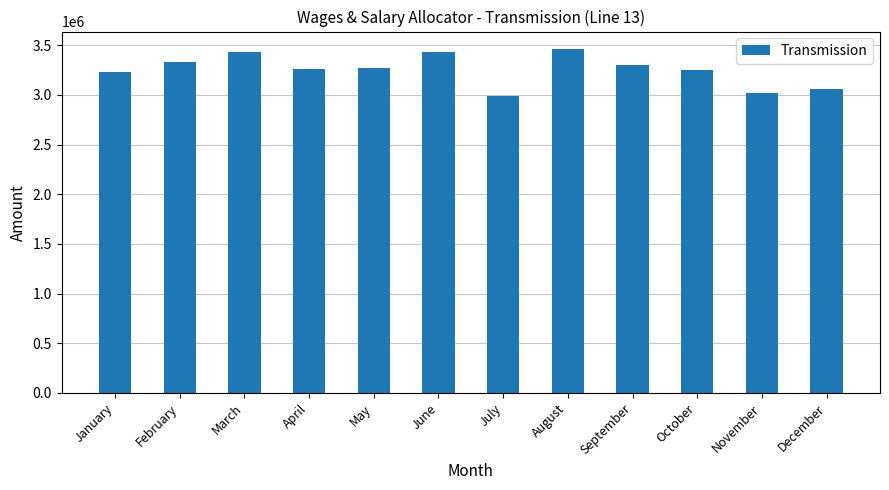

The value at December is 3064350.5. True or false?

True